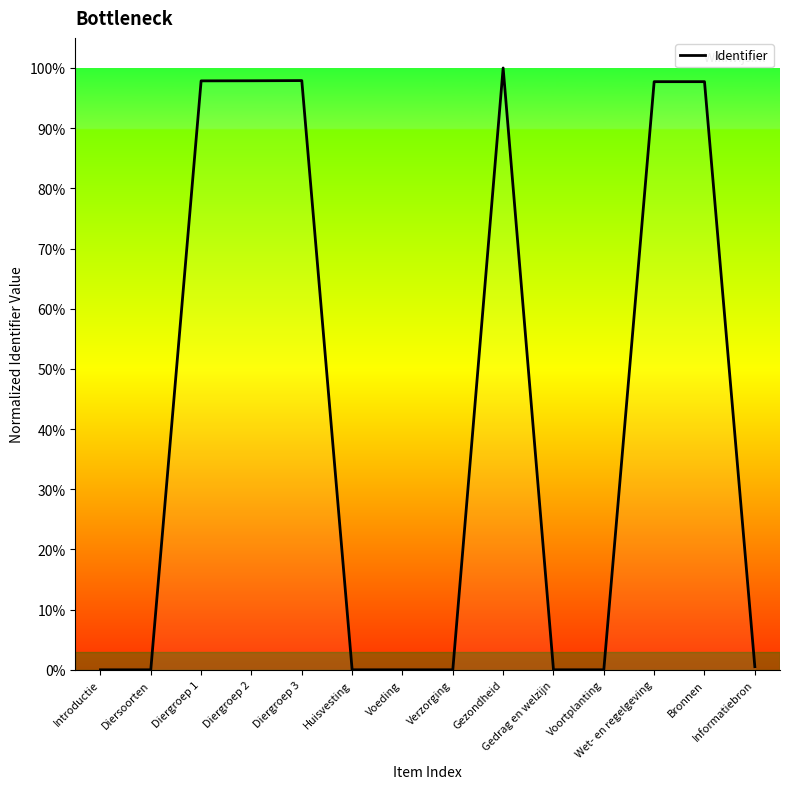

What is the greatest value displayed?

100.0